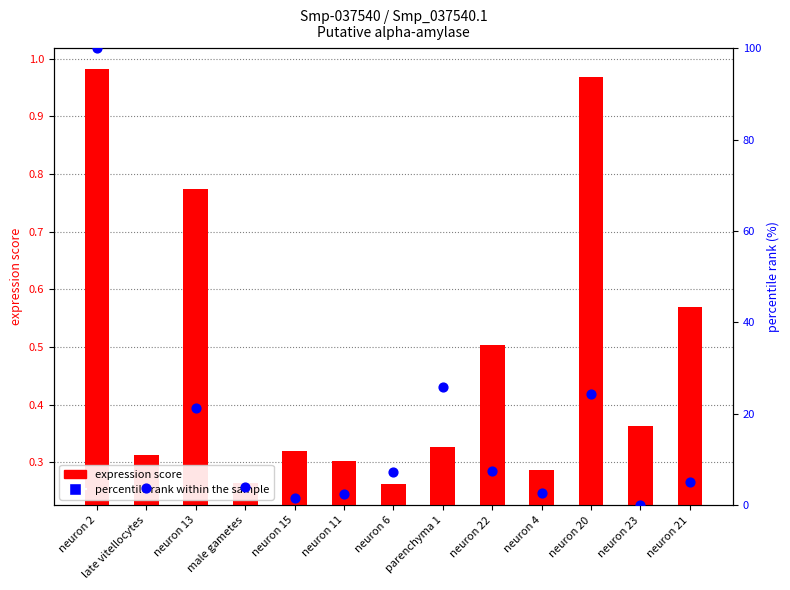

Which series contains the lowest Y value?

percentile rank within the sample